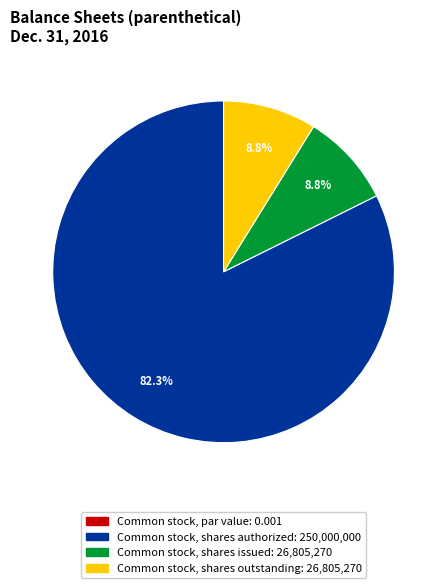

Which category has the biggest portion of the pie?

Common stock, shares authorized